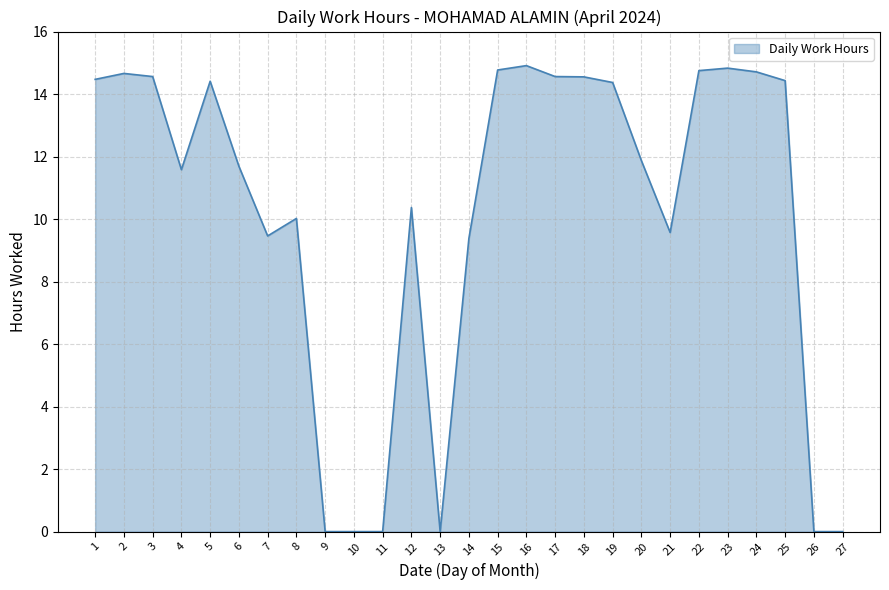

What is the greatest value displayed?

14.9